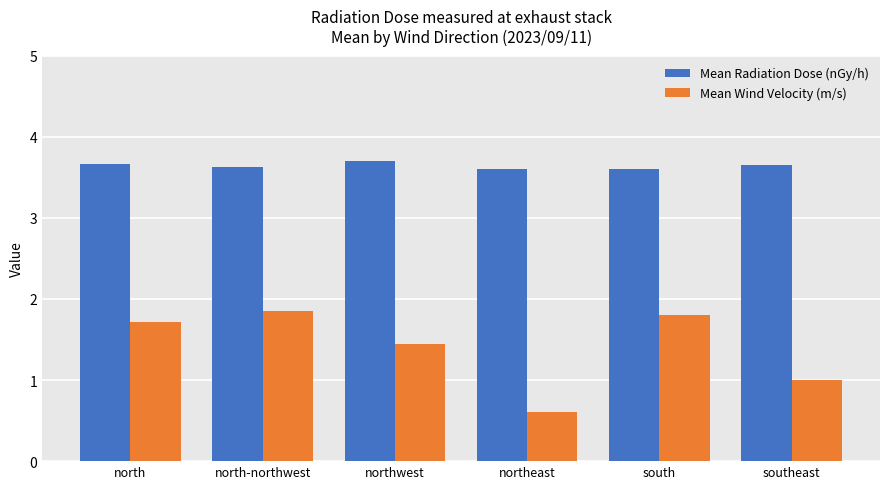

Is the value of Mean Wind Velocity (m/s) at northwest greater than the value of Mean Radiation Dose (nGy/h) at north-northwest?

No